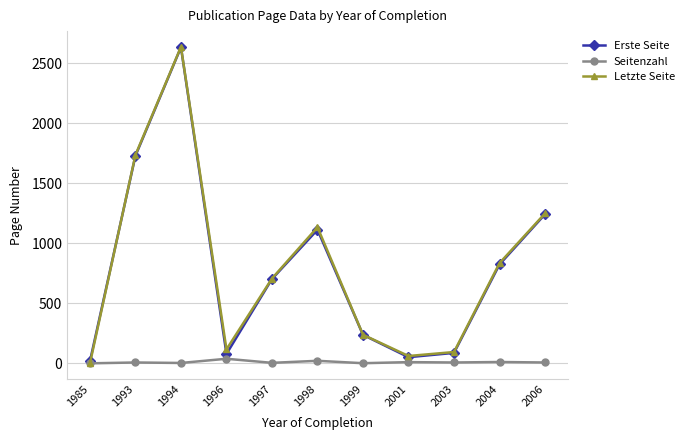

What is the value of the Erste Seite point at the 6th from the left?

1112